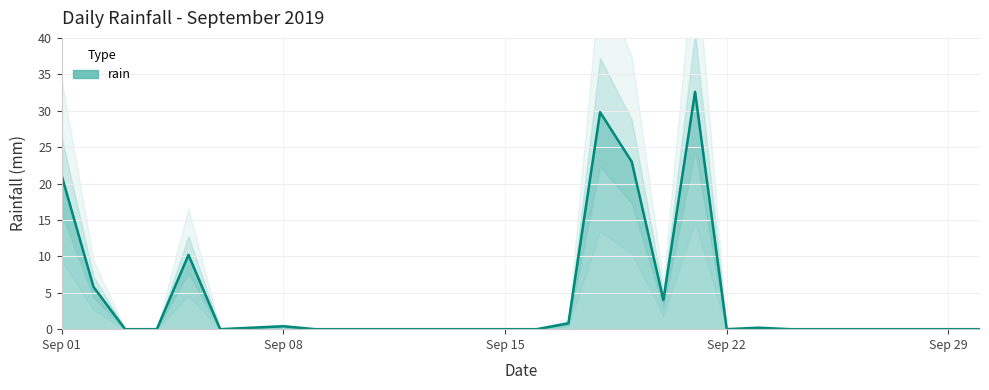

What is the change in value from 2019-09-01 to 2019-09-30?

-21.0